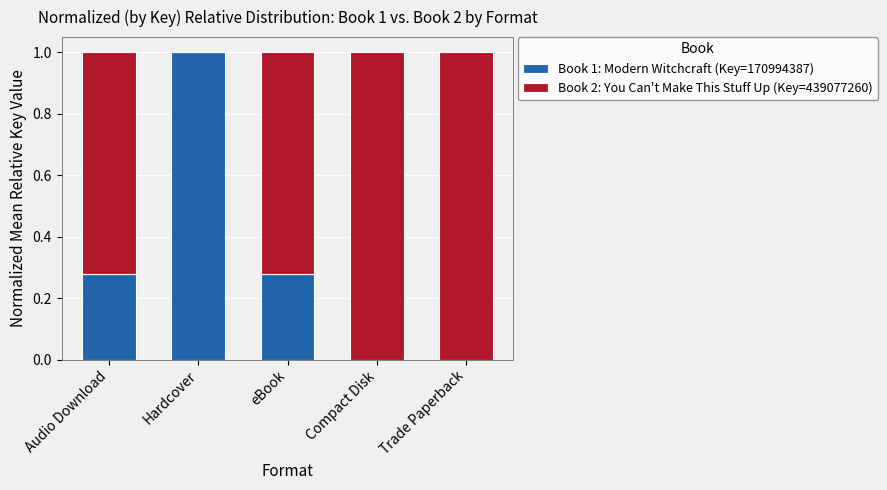

What is the sum of all Book 1: Modern Witchcraft (Key=170994387) values?

1.6